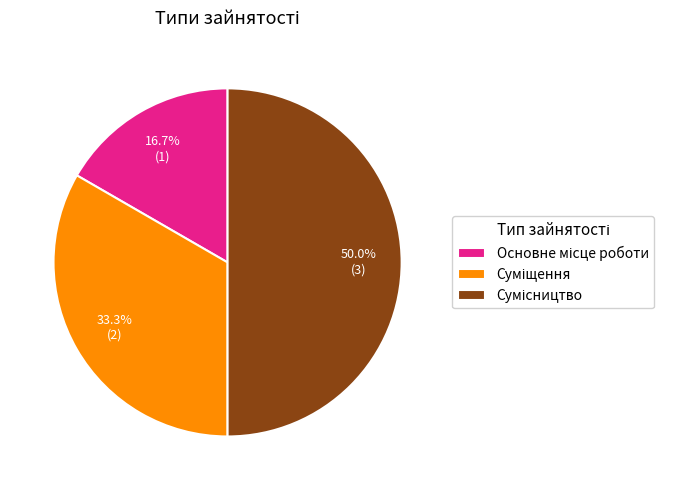

True or false: Суміщення accounts for 33% of the total.

True